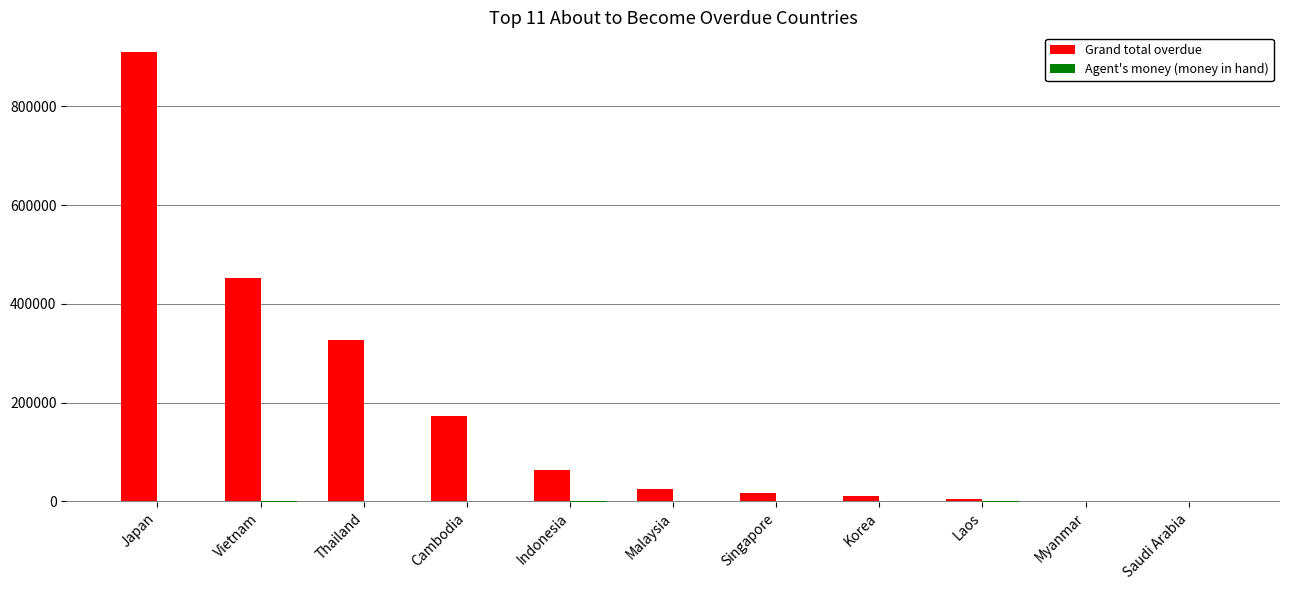

Is it true that Grand total overdue equals 89014.7 at Cambodia?

False